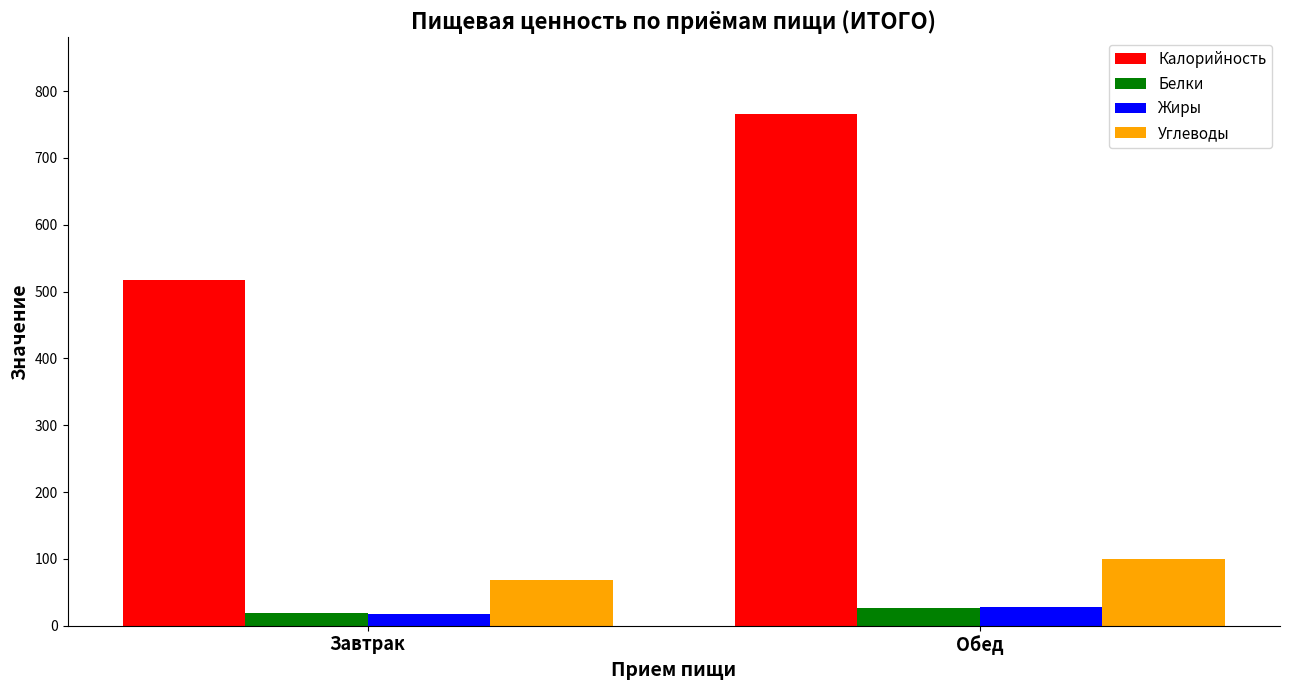

Which series has the widest spread of values?

Калорийность